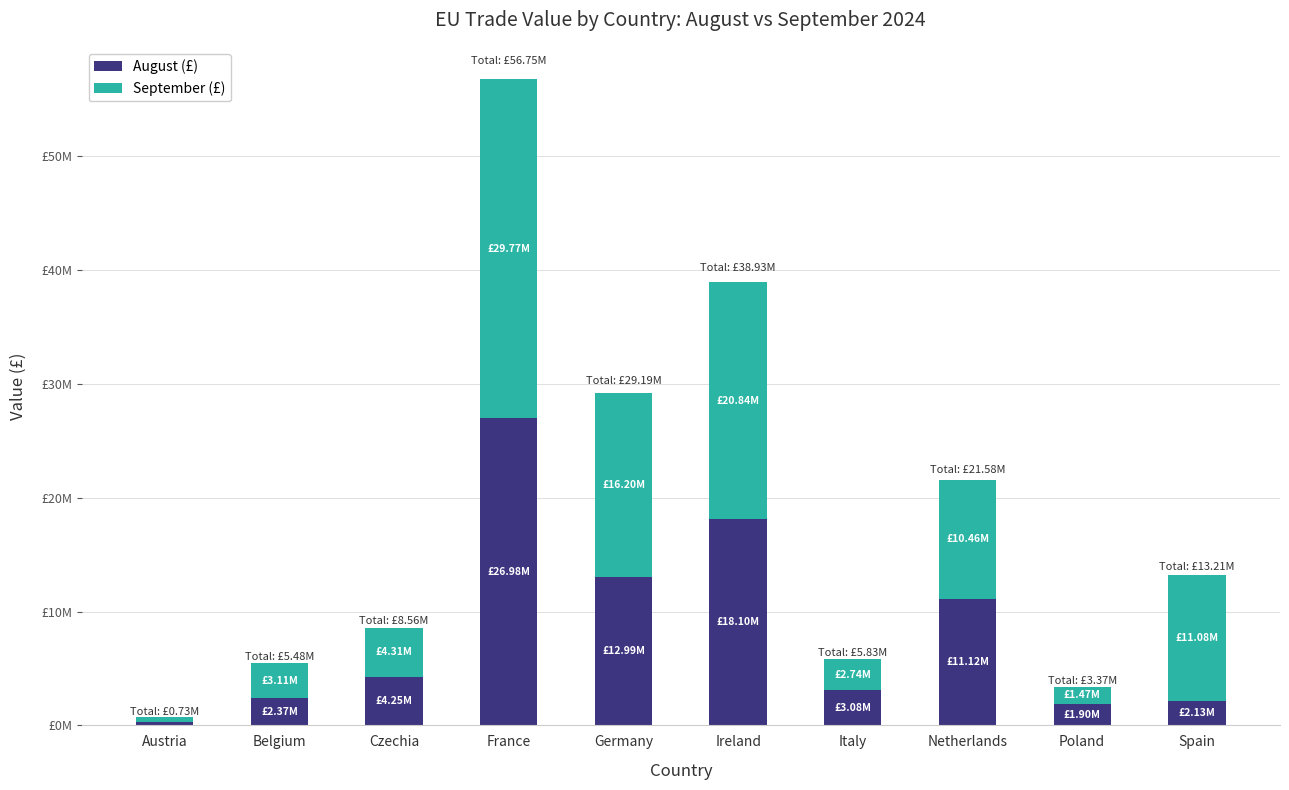

Where is August (£) nearest to the value 13649024?

Germany